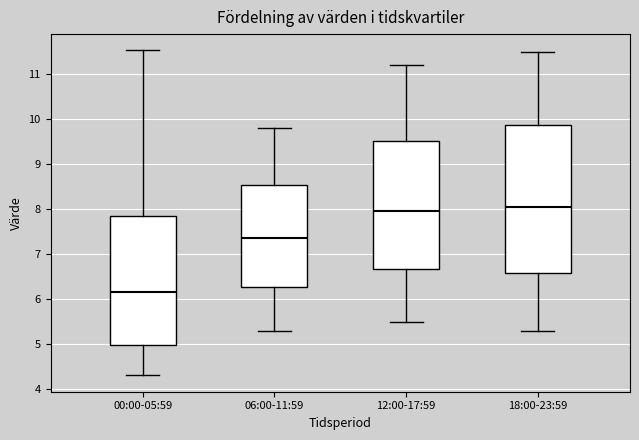

Comparing the boxes themselves (not the whiskers), which one is the tallest?

18:00-23:59